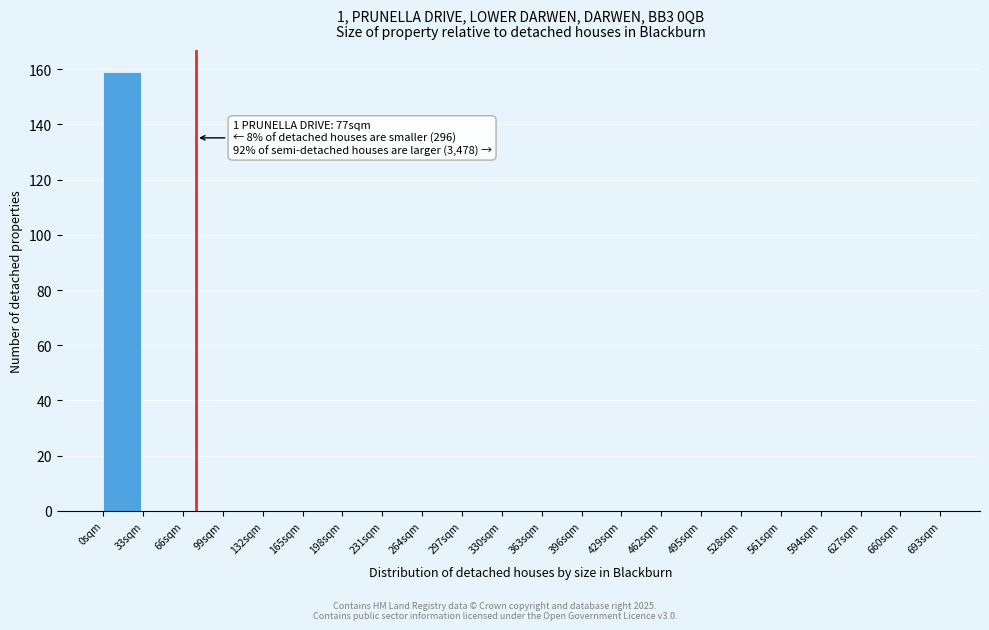

Over which range of the x-axis is the bar tallest?

0 to 33